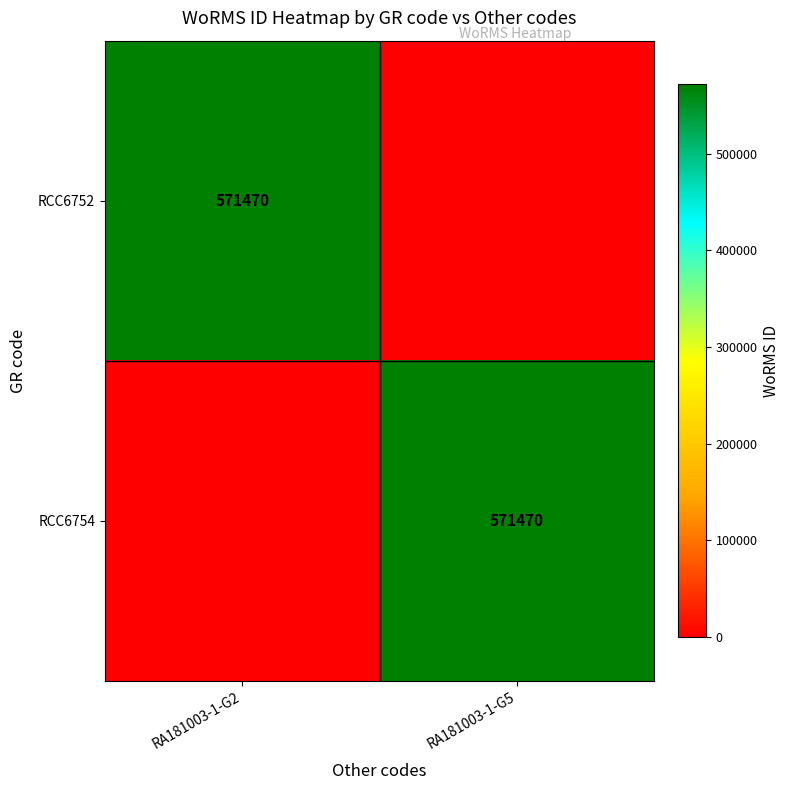

What is the total value across all series at RA181003-1-G5?

571470